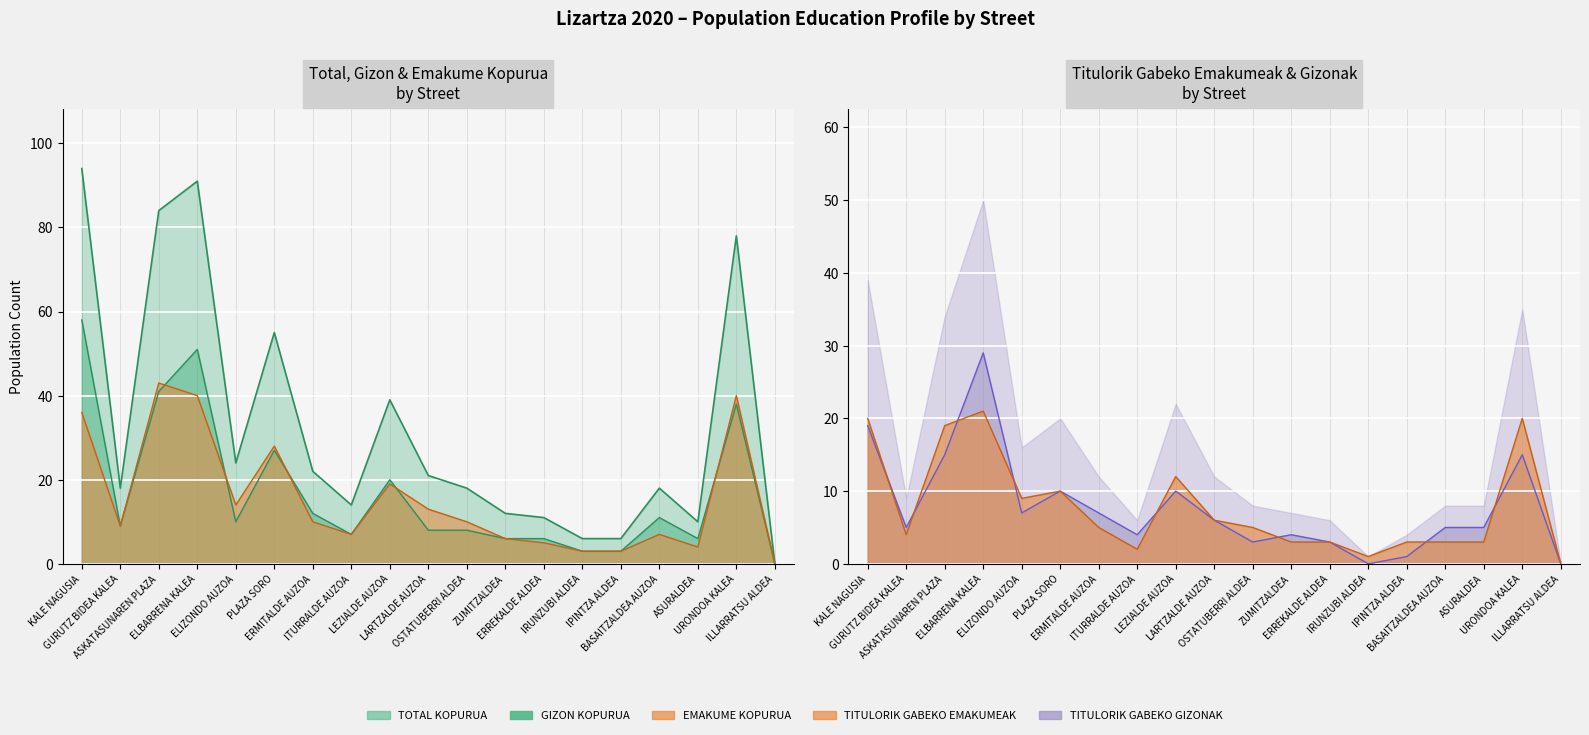

How many series are shown in this chart?

5